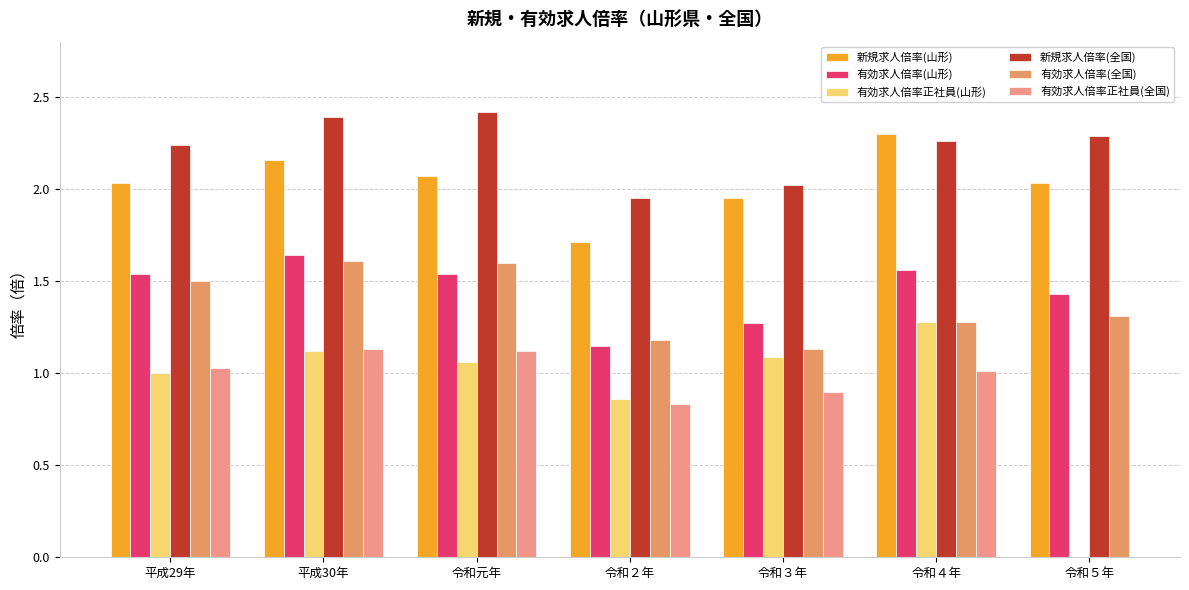

Between 平成30年 and 令和３年, which series saw the biggest shift?

有効求人倍率(全国)